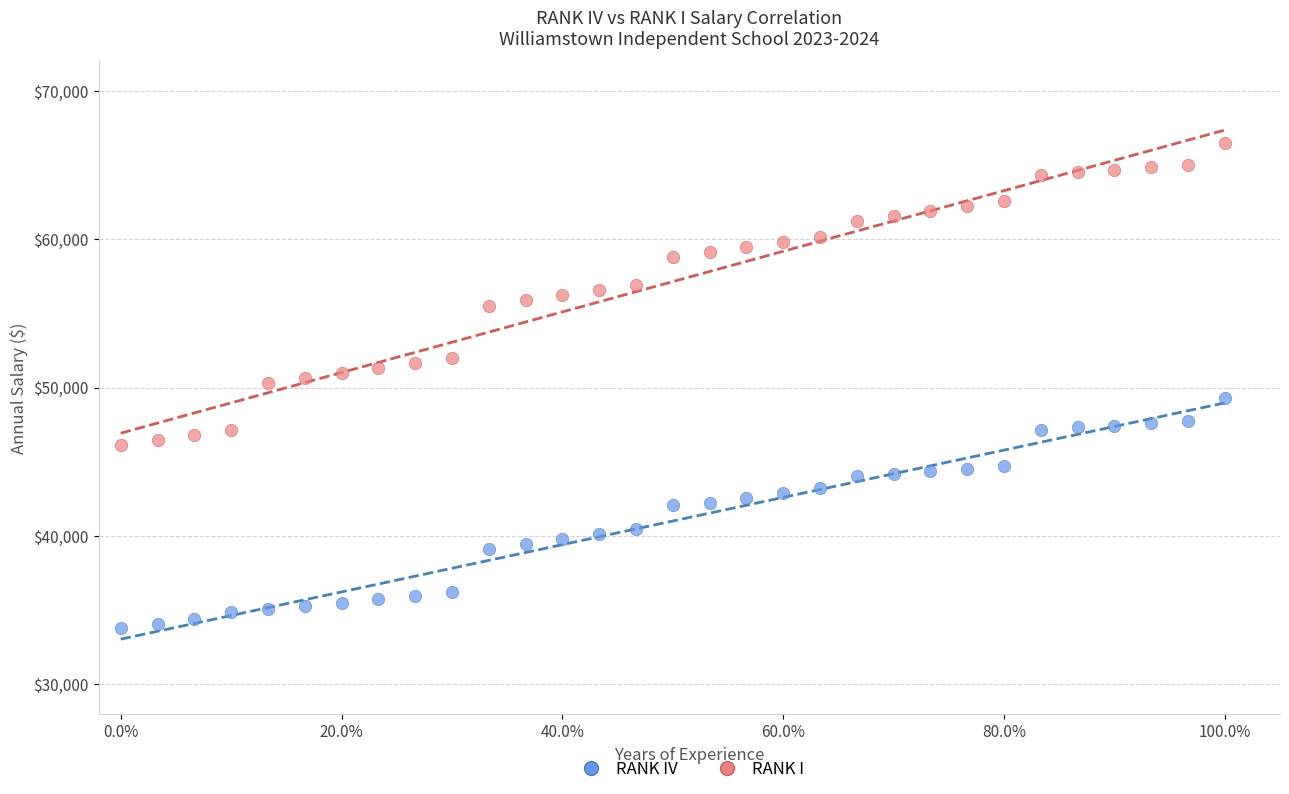

Which series reaches the minimum Y coordinate?

RANK IV